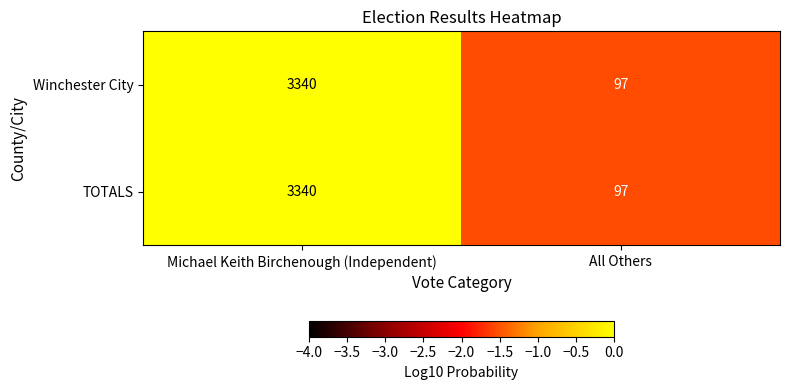

Is it true that Winchester City equals 97 at All Others?

True